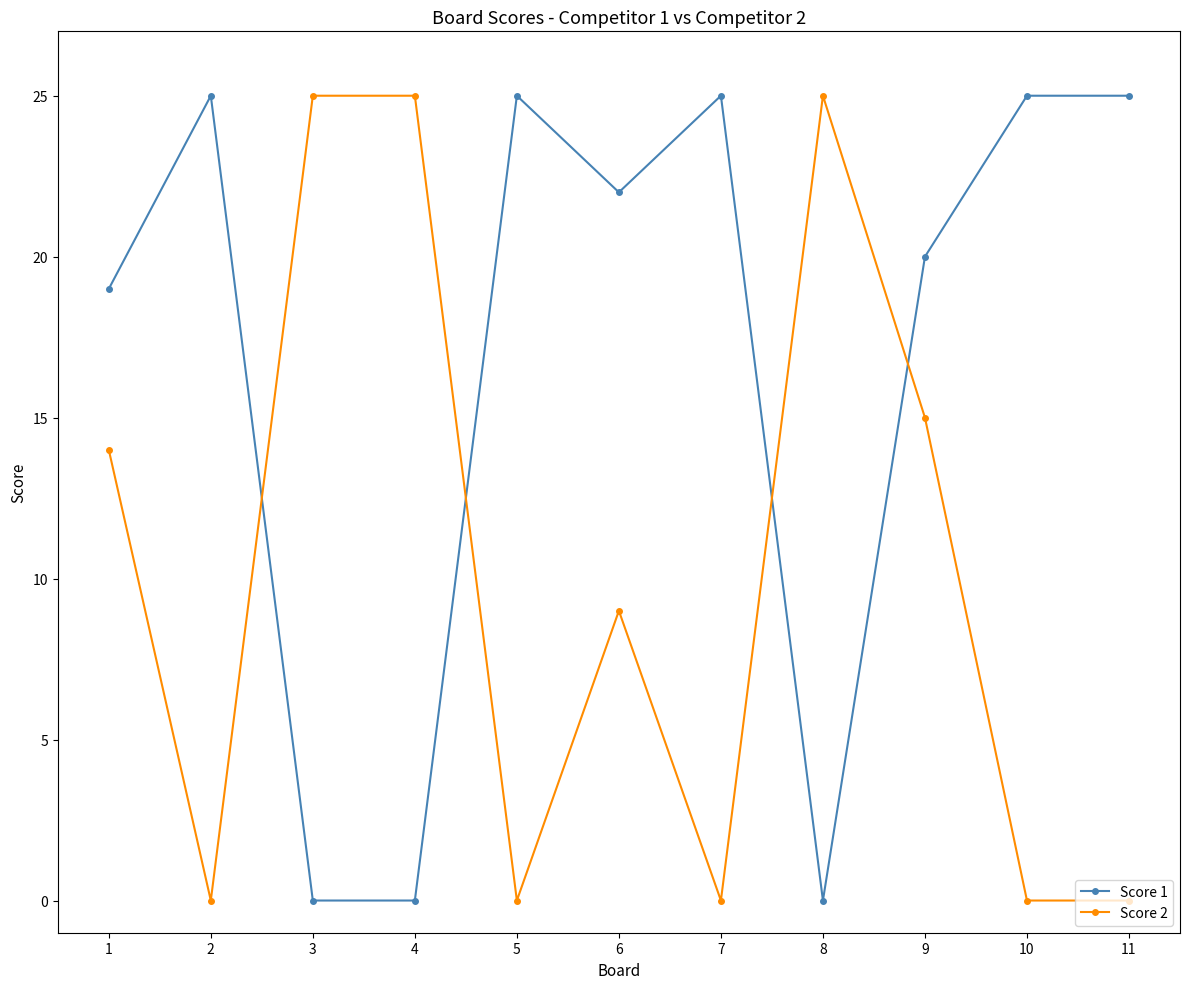

Rank the series by their average value, from highest to lowest.

Score 1, Score 2